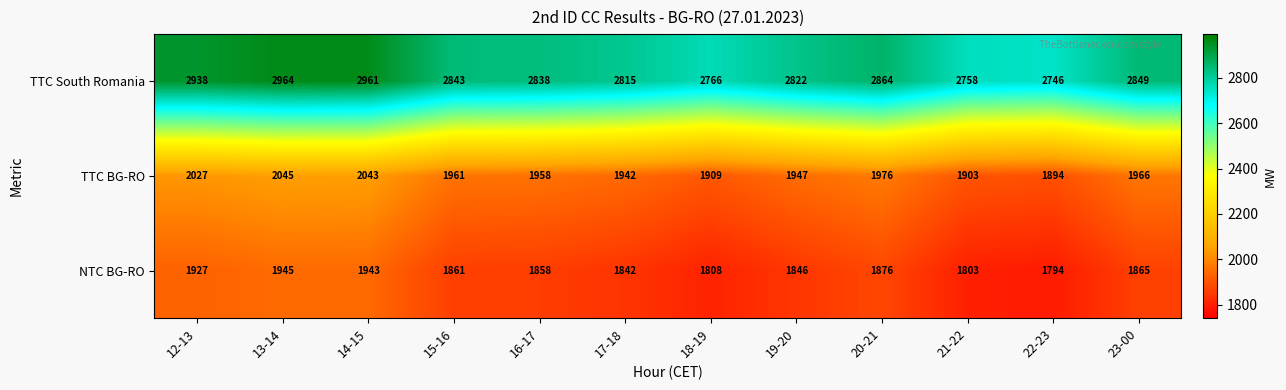

True or false: NTC BG-RO has a value of 1858 at 16-17.

True